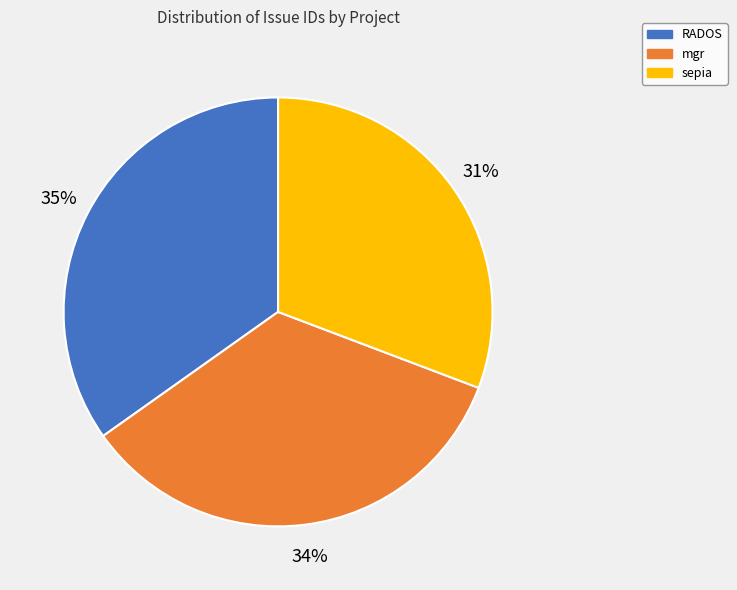

What is the smallest slice in the pie chart?

sepia